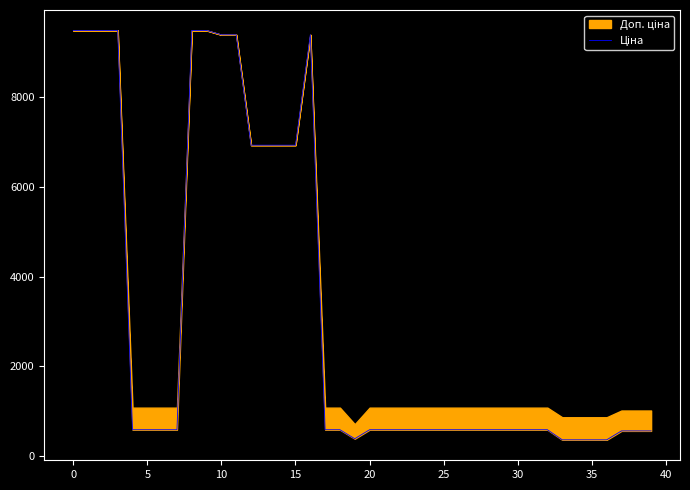

True or false: the data shows 365.2 at 36.

True